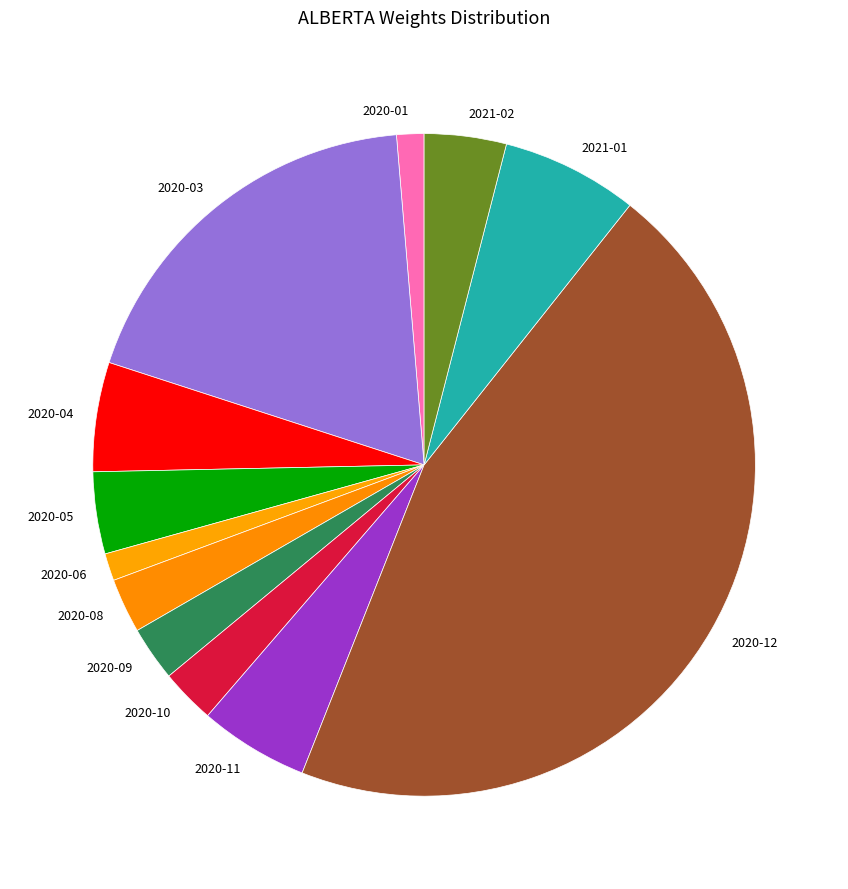

How many segments does this pie chart have?

12